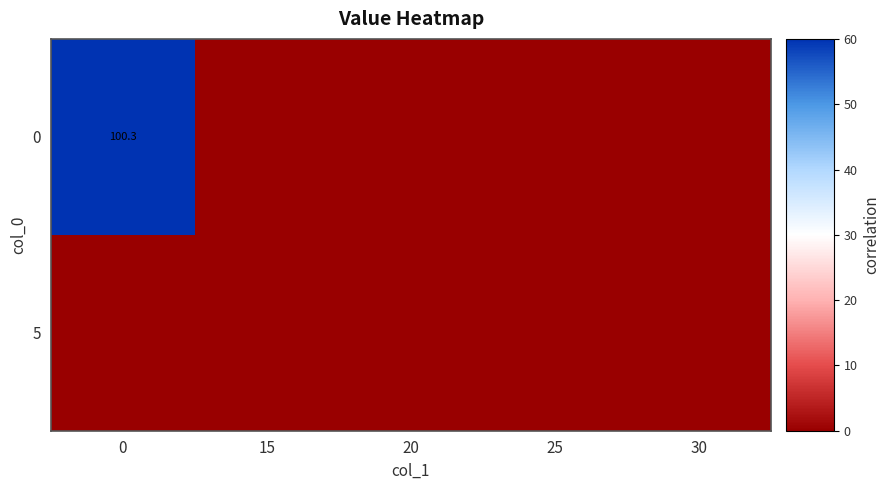

The 5 series shows 0.0 at 20. True or false?

True